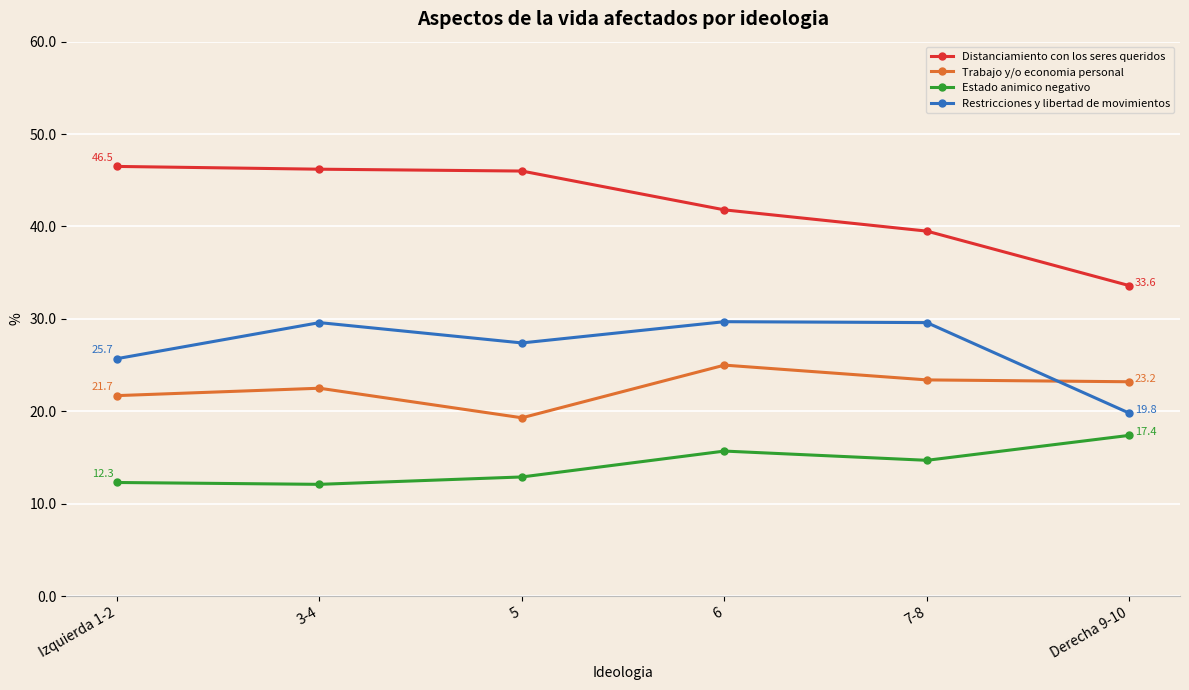

Is the value of Distanciamiento con los seres queridos at Izquierda 1-2 greater than the value of Trabajo y/o economia personal at 5?

Yes